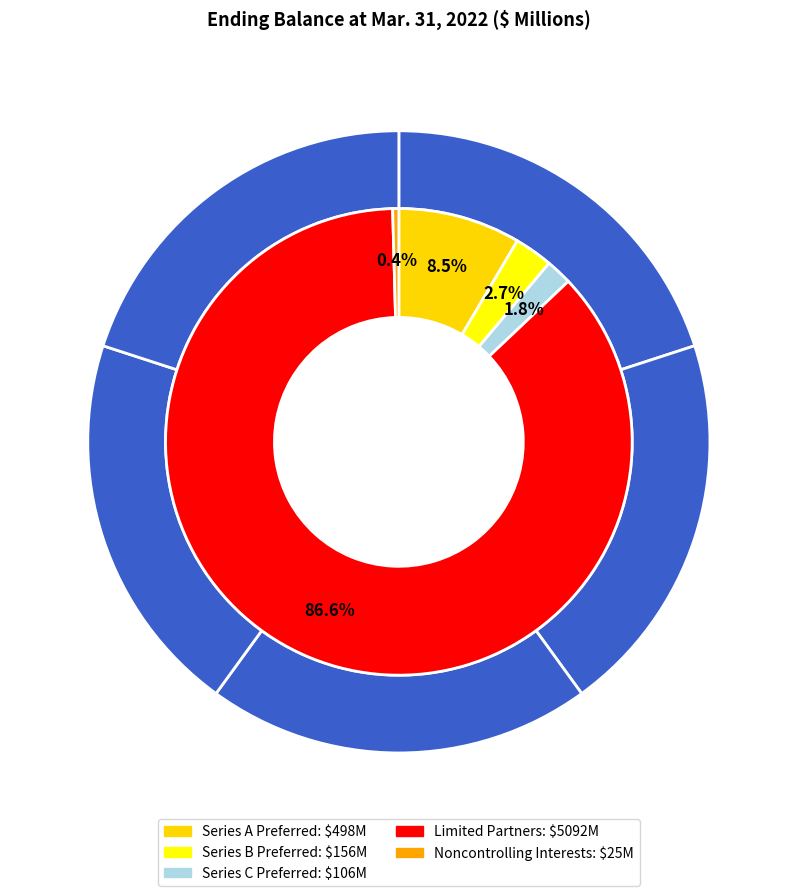

How many segments does this pie chart have?

5